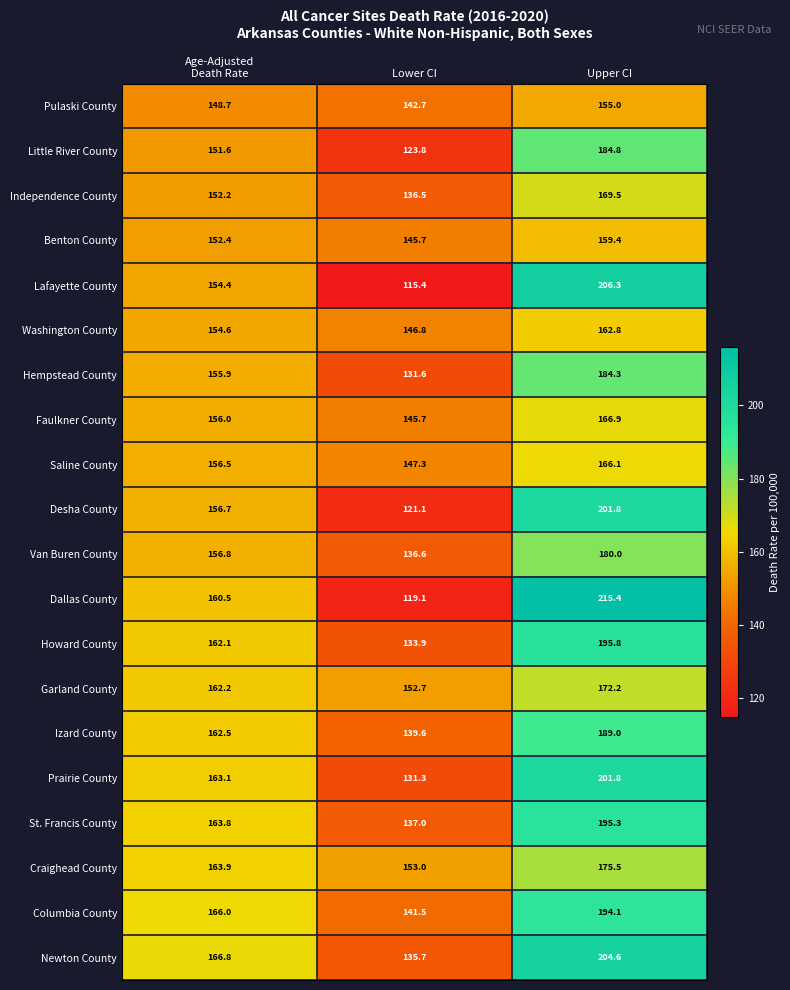

What is the total value across all series at Upper CI?

3680.6